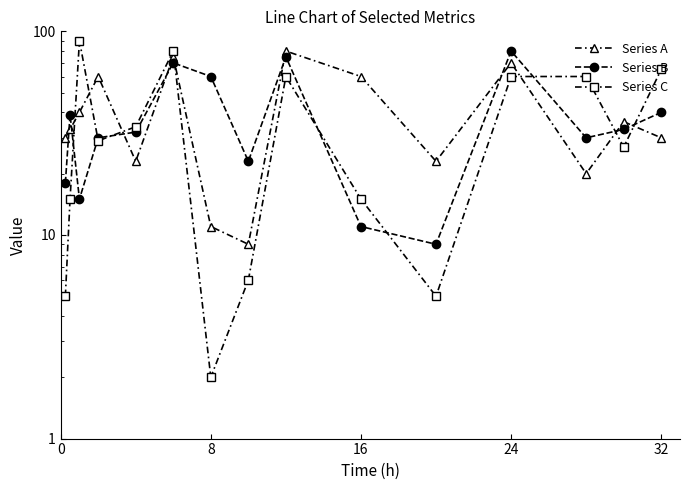

Is it true that Series B equals 21 at 24?

False